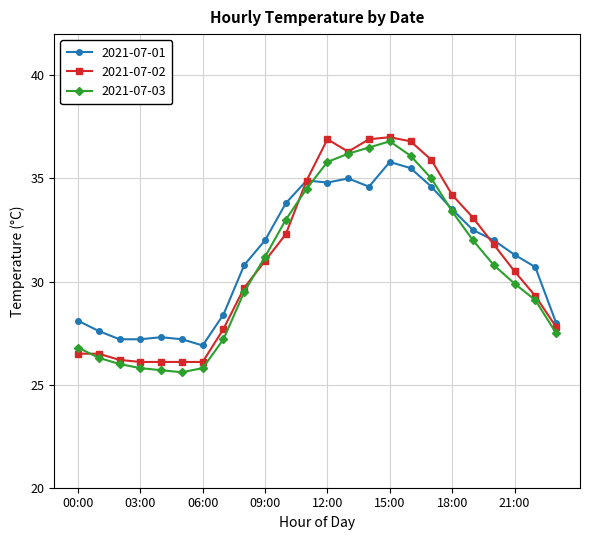

What is the minimum value shown in the chart?

25.6